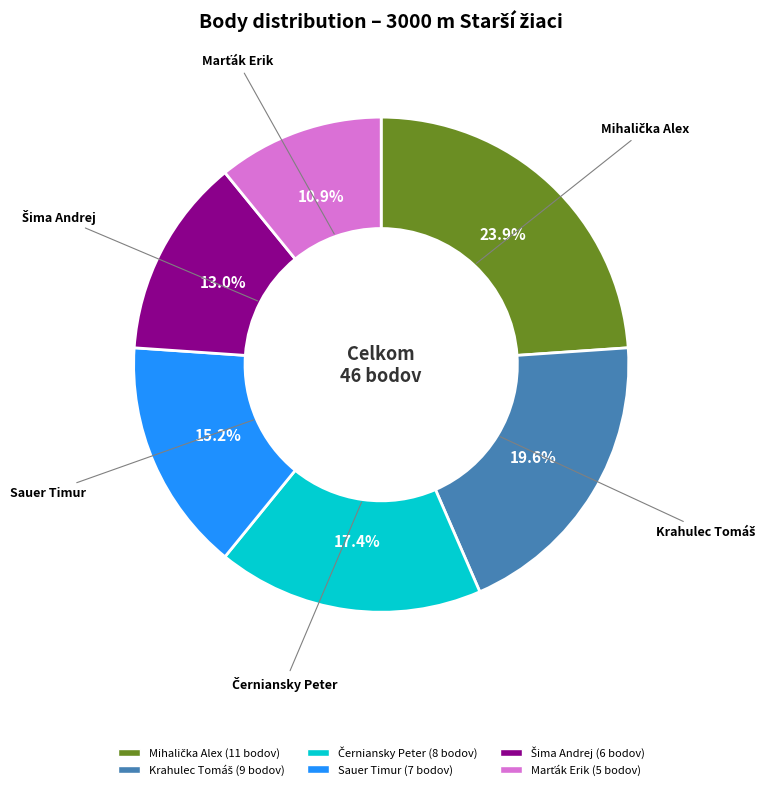

Is there a majority slice in this chart?

No